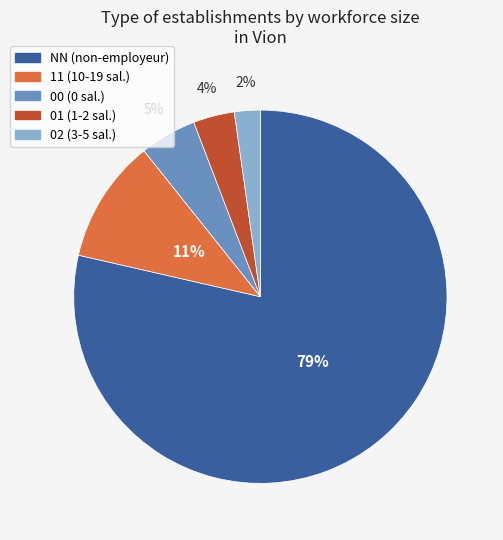

The 01 slice represents 13% of the pie. True or false?

False